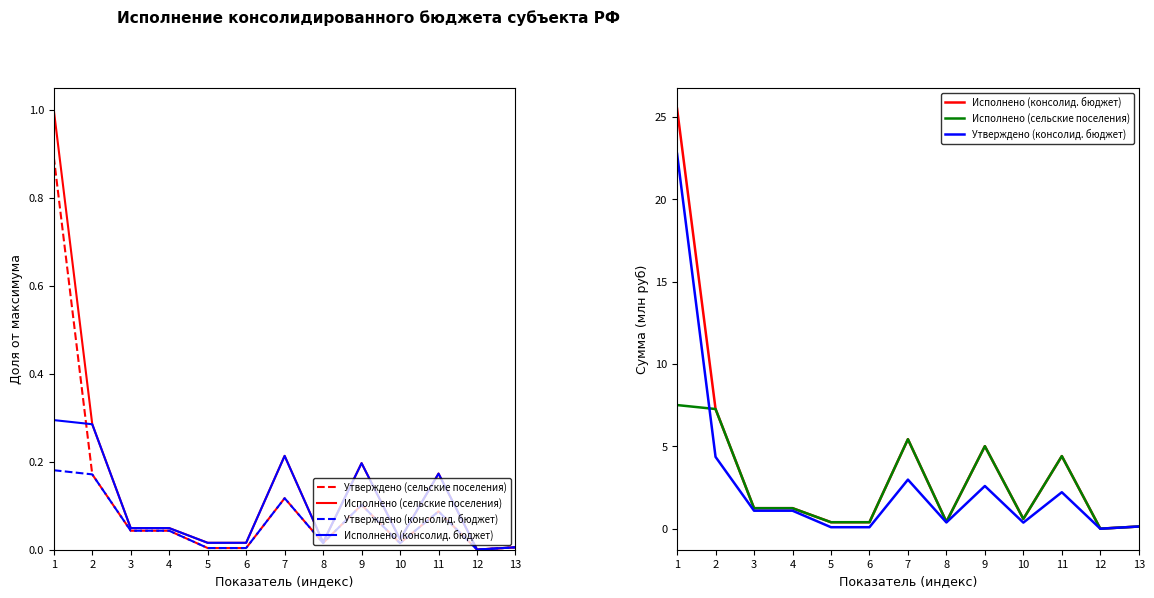

What is the value of the Утверждено (консолид. бюджет) point at the 13th from the left?

0.1